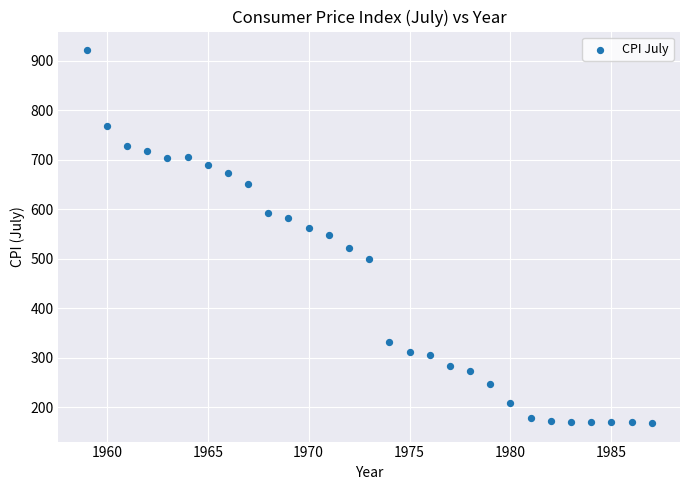

What is the range of X values (max minus min)?

28.0